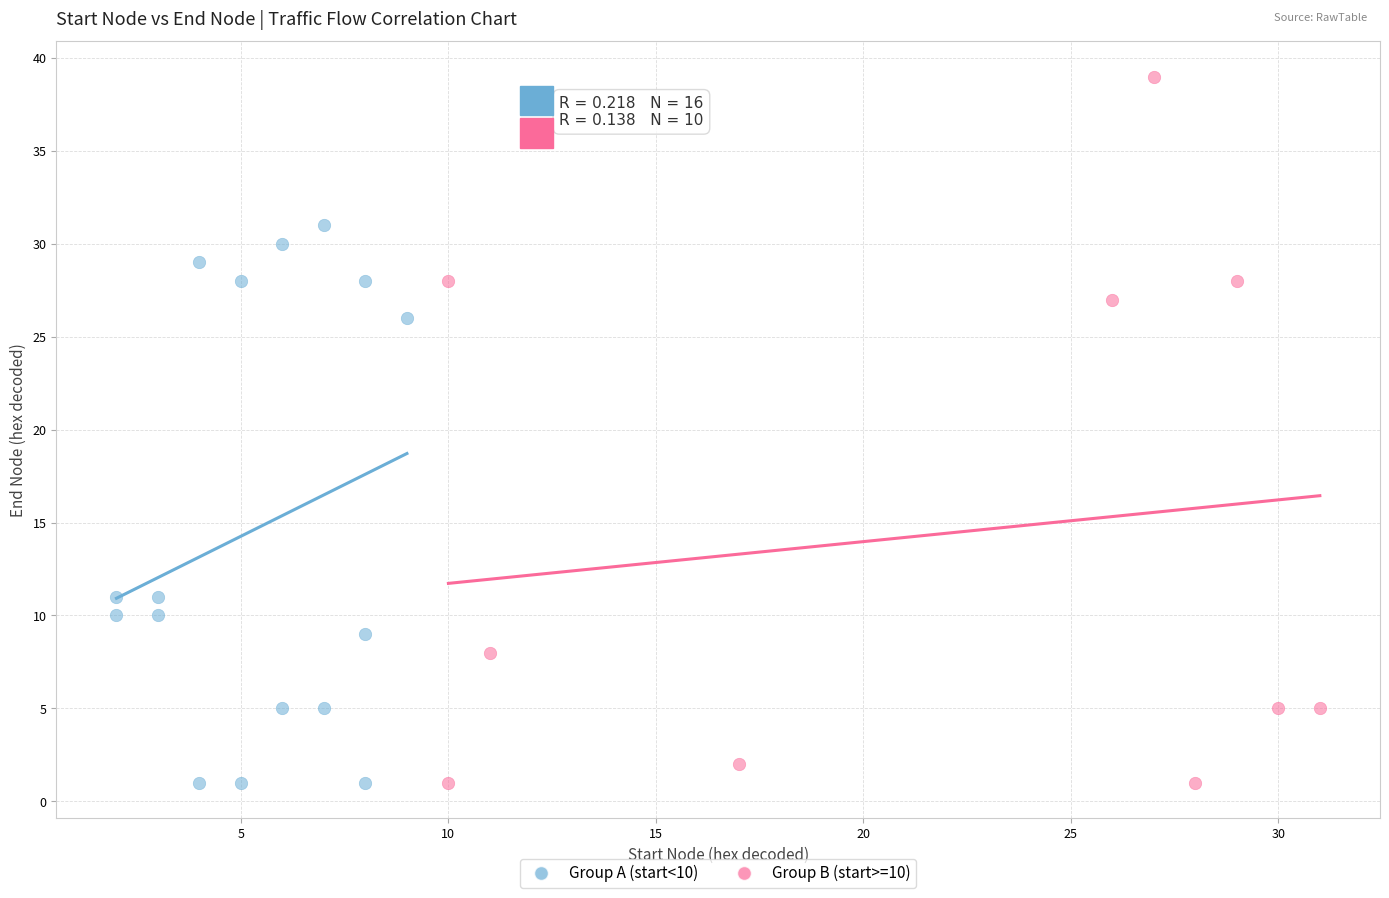

Which series has the largest Y range (max minus min)?

Group B (start>=10)